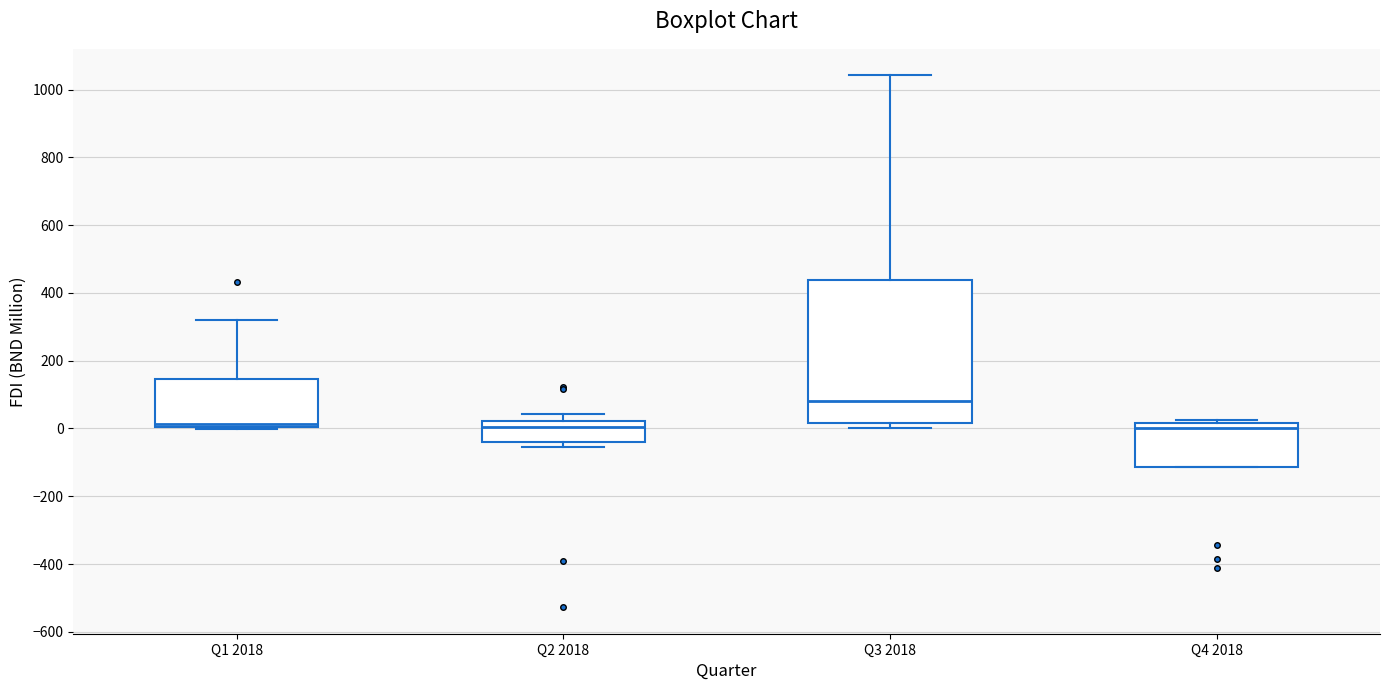

Reading left to right, read every box against the y-axis: the position of its median line, the range the box covers, and the ends of its whiskers. The values are not printed on the chart, so give them approximately, as read against the axis.

Q1 2018: median 20, box 0 to 140, whiskers 0 to 320
Q2 2018: median 0, box -40 to 20, whiskers -60 to 40
Q3 2018: median 80, box 20 to 440, whiskers 0 to 1040
Q4 2018: median 0, box -120 to 20, whiskers -120 to 20 (just above the box's upper edge)